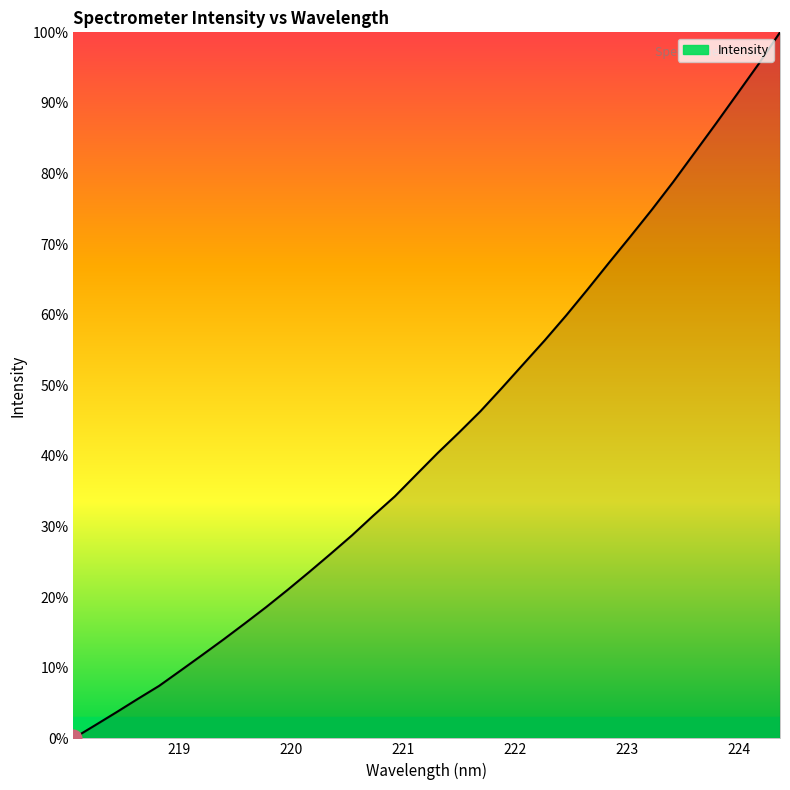

How many lines are shown in the chart?

1